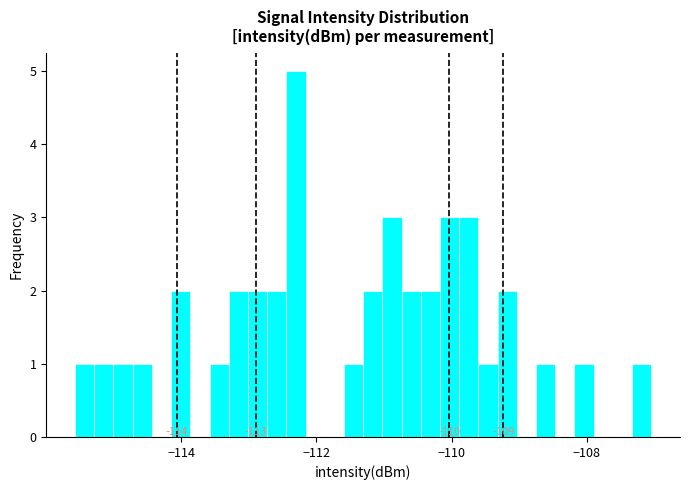

Around what value on the x-axis is the tallest bar? Give the approximate position of its centre, as read against the axis.

-112.4